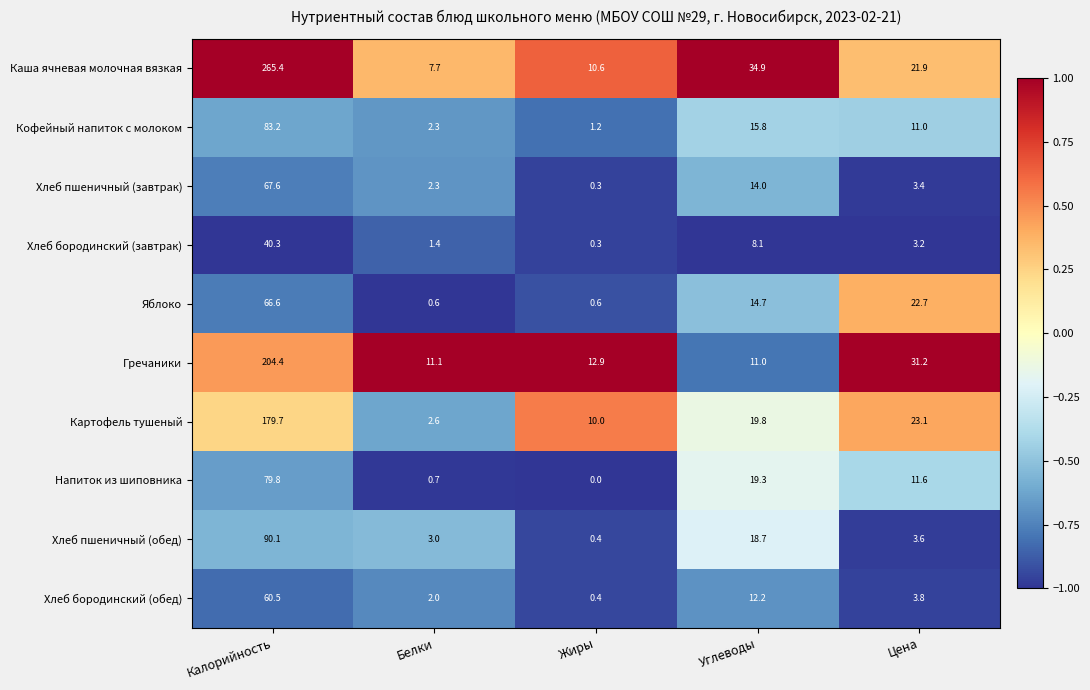

The Гречаники series shows 19.7 at Цена. True or false?

False